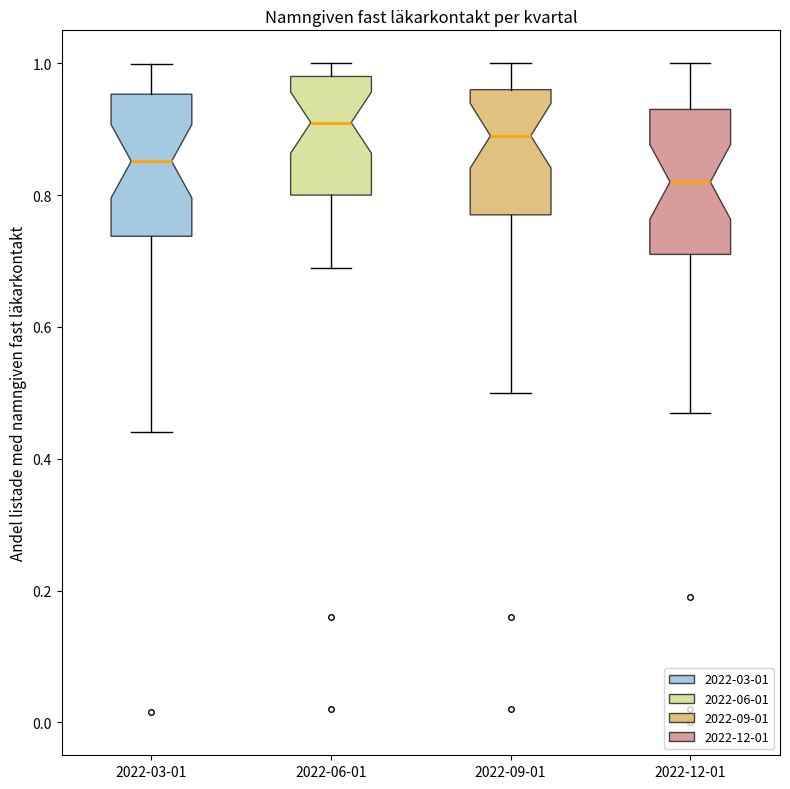

Which box has the highest median line?

2022-06-01